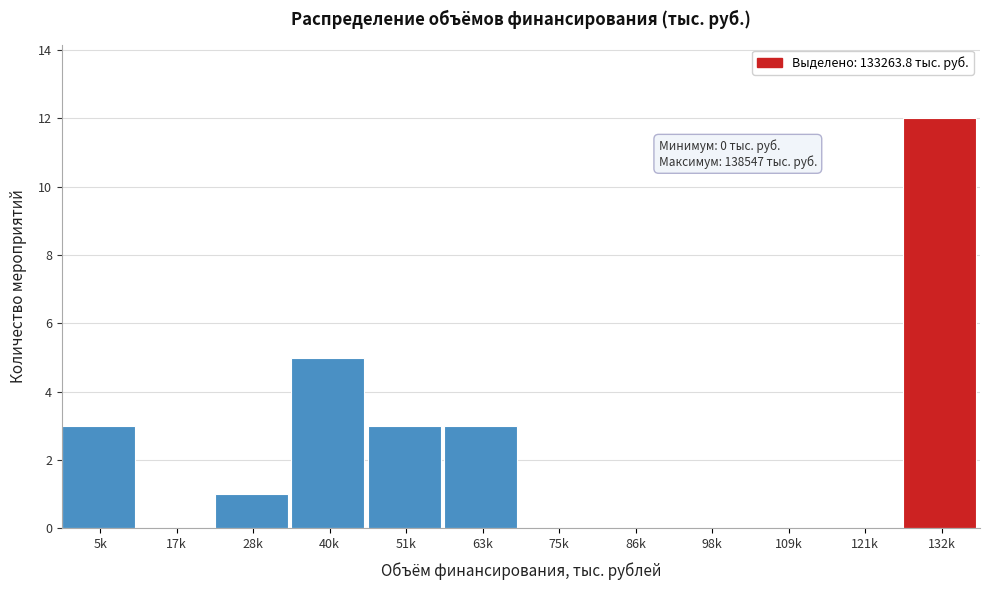

Reading left to right, what are all the values shown in this chart?

5k=3	17k=0	28k=1	40k=5	51k=3	63k=3	75k=0	86k=0	98k=0	109k=0	121k=0	132k=12